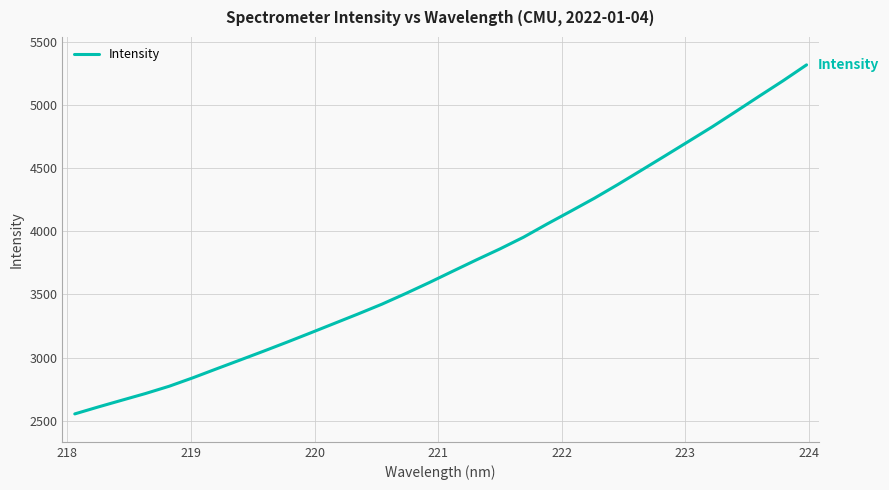

What is the greatest value displayed?

5317.2